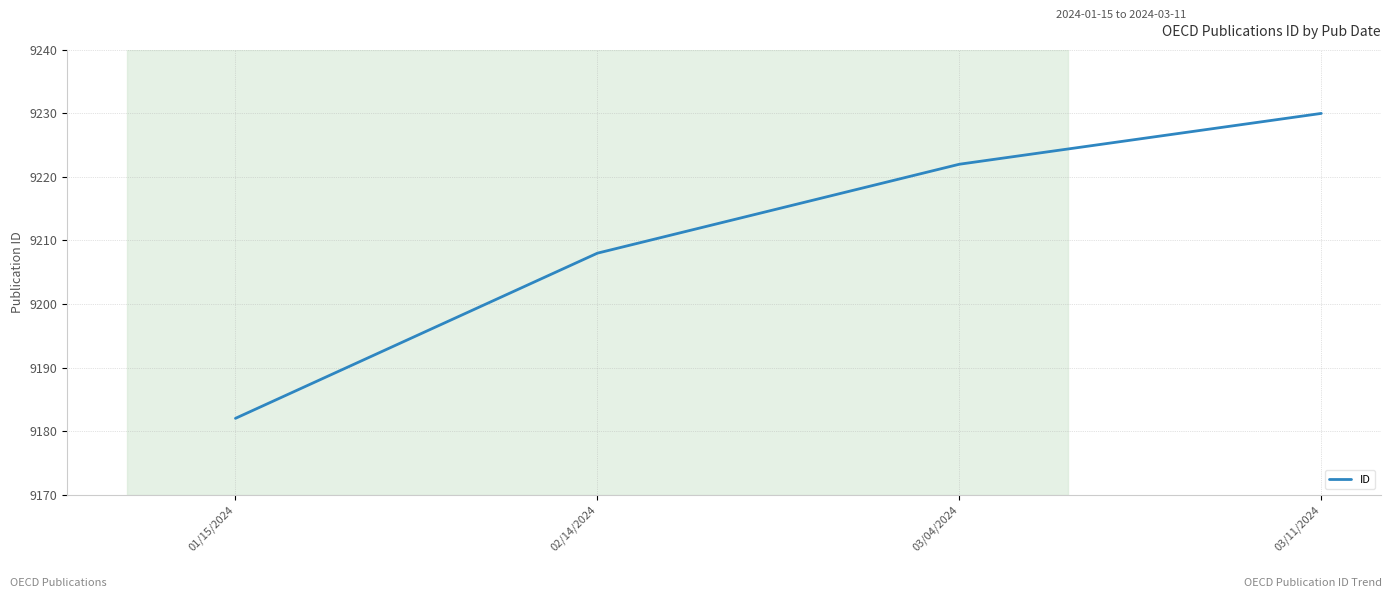

Does the chart have visible grid lines?

Yes